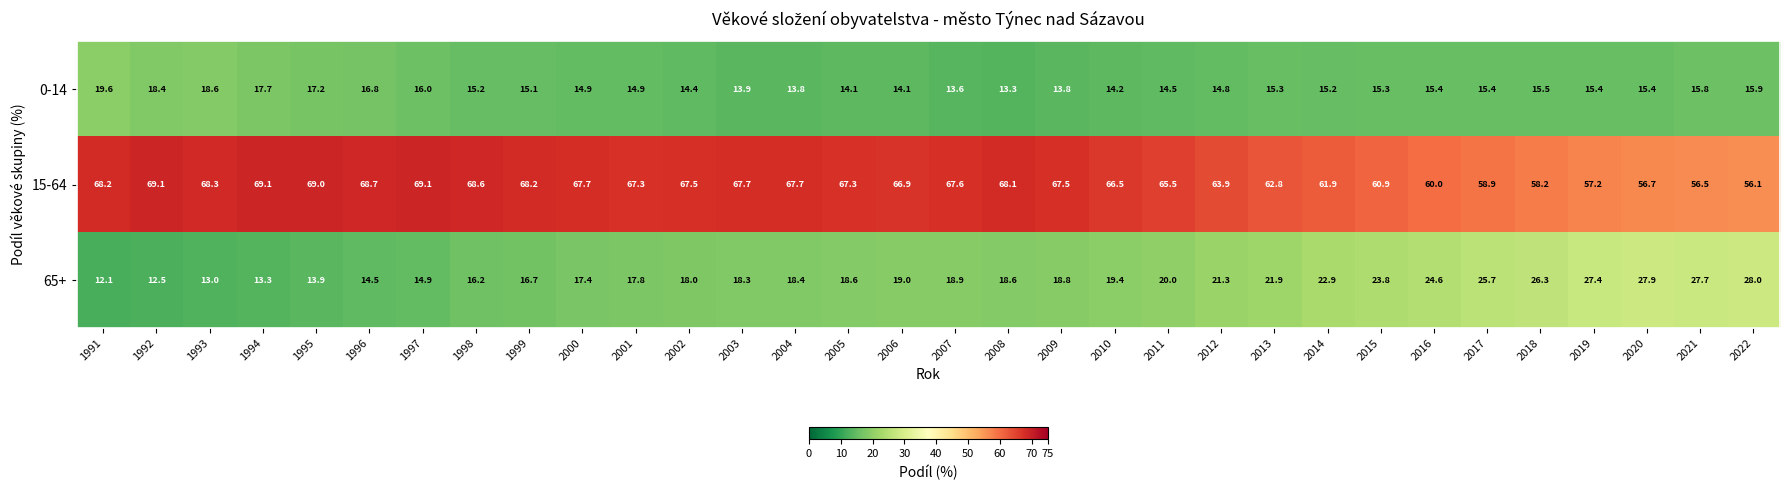

Rank the series by their maximum value, from highest to lowest.

15-64, 65+, 0-14